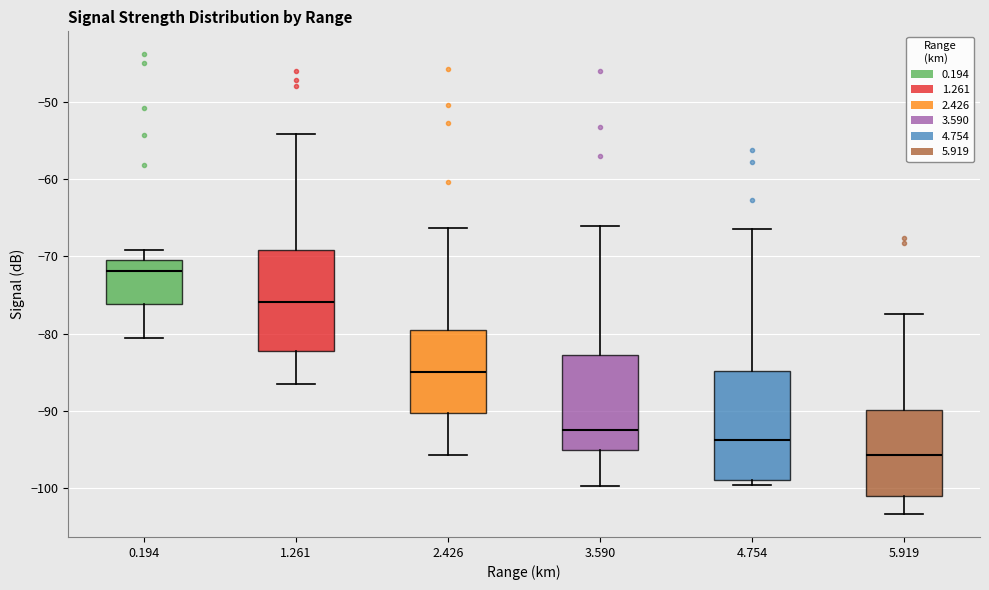

Where does the median line of the box at x = 5.919 sit on the y-axis? The values are not printed on the chart, so give them approximately, as read against the axis.

-96